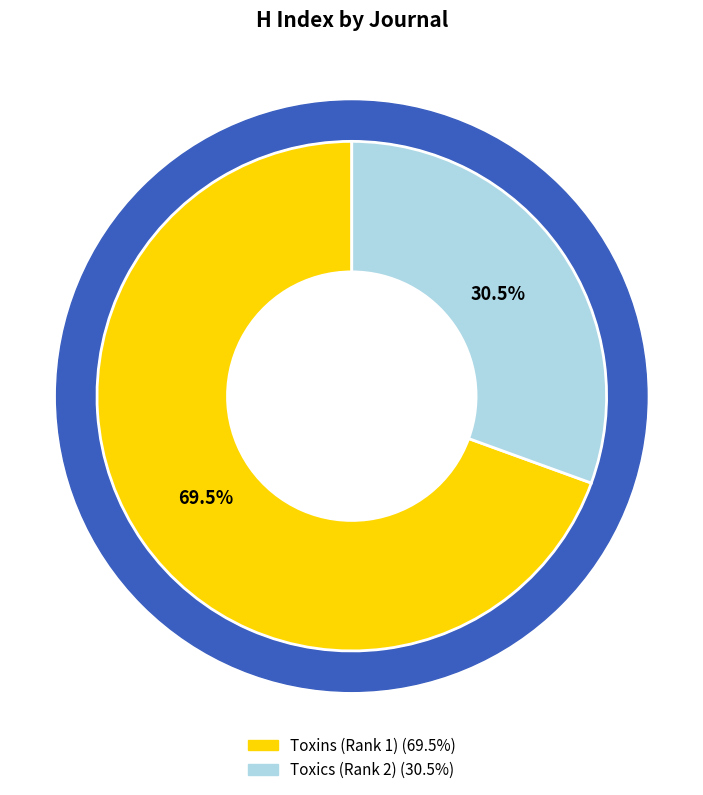

How many segments does this pie chart have?

2